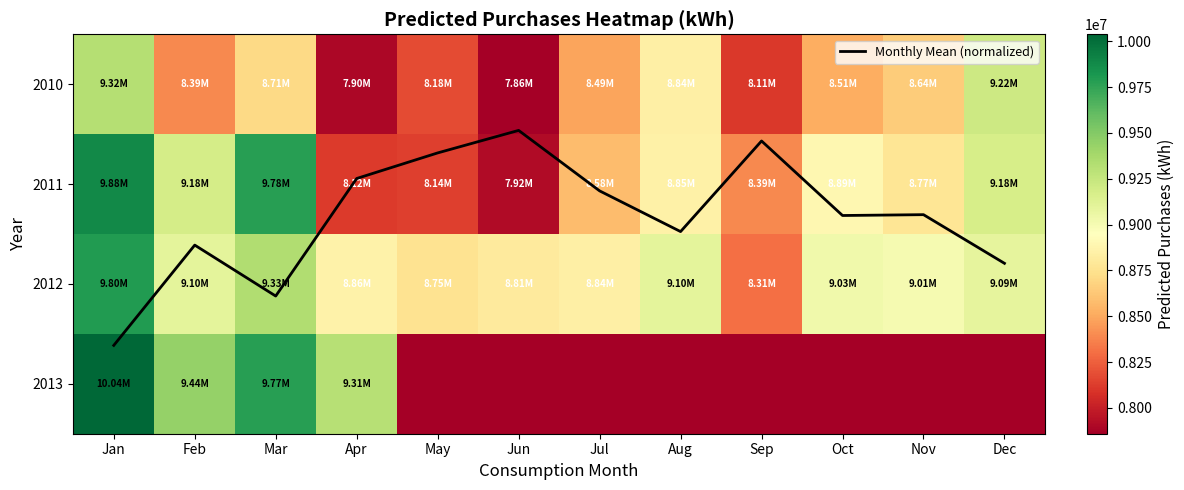

What is the difference between the second highest and second lowest values in the 2010 series?

1320718.2